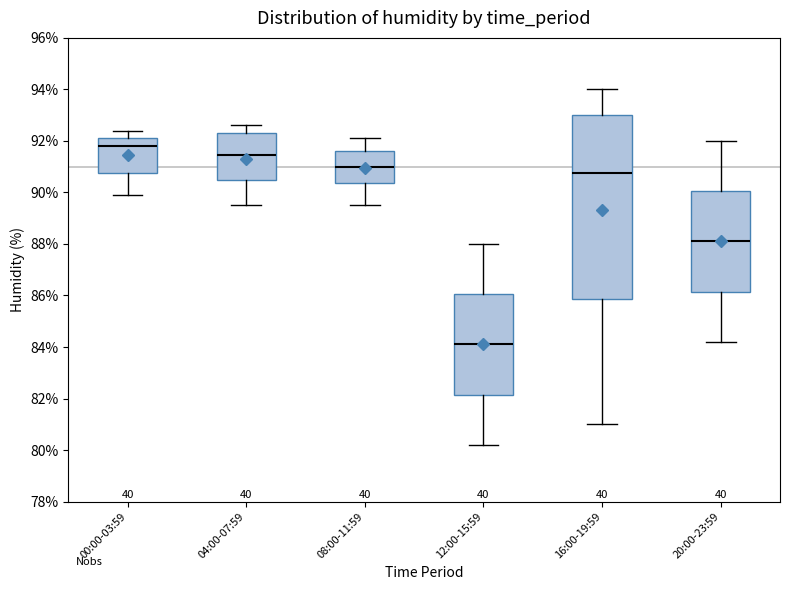

Reading left to right, read every box against the y-axis: the position of its median line, the range the box covers, and the ends of its whiskers. The values are not printed on the chart, so give them approximately, as read against the axis.

00:00-03:59: median 91.8, box 90.8 to 92.2, whiskers 90.0 to 92.4
04:00-07:59: median 91.4, box 90.4 to 92.4, whiskers 89.6 to 92.6
08:00-11:59: median 91.0, box 90.4 to 91.6, whiskers 89.6 to 92.2
12:00-15:59: median 84.2, box 82.2 to 86.0, whiskers 80.2 to 88.0
16:00-19:59: median 90.8, box 85.8 to 93.0, whiskers 81.0 to 94.0
20:00-23:59: median 88.2, box 86.2 to 90.0, whiskers 84.2 to 92.0